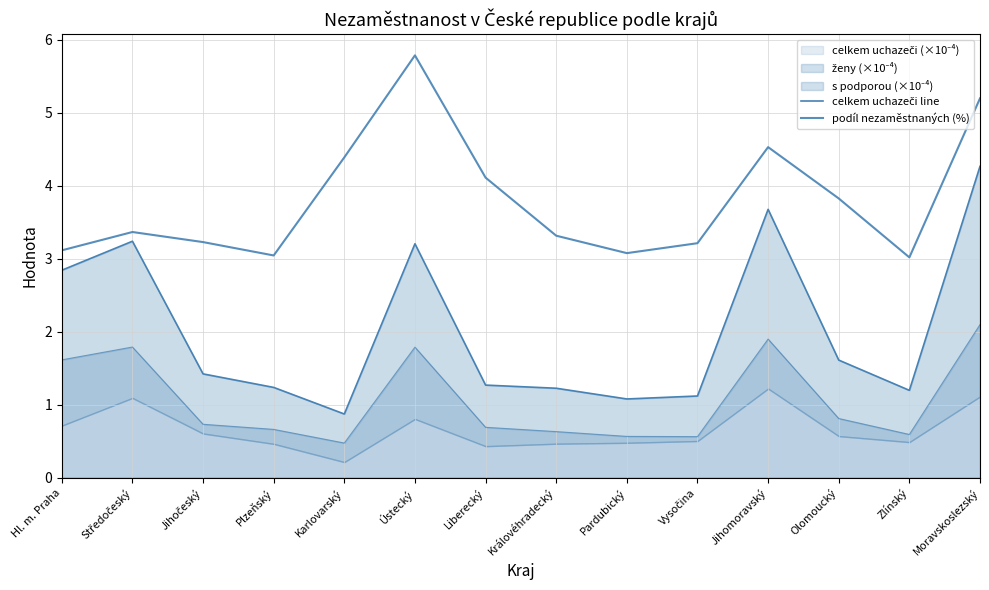

At how many categories does at least one series exceed 4?

5